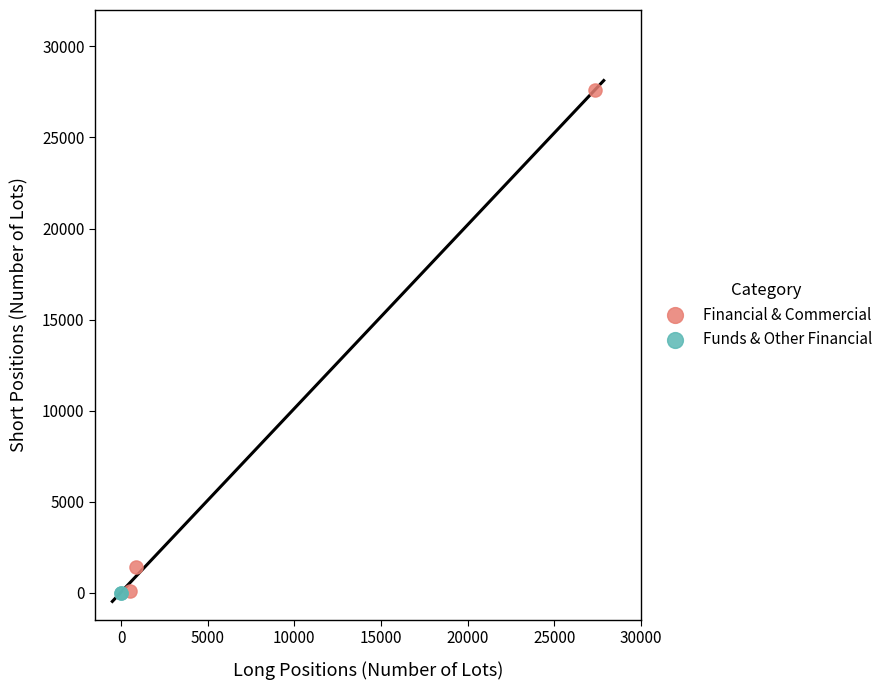

Which series reaches the maximum Y coordinate?

Financial & Commercial